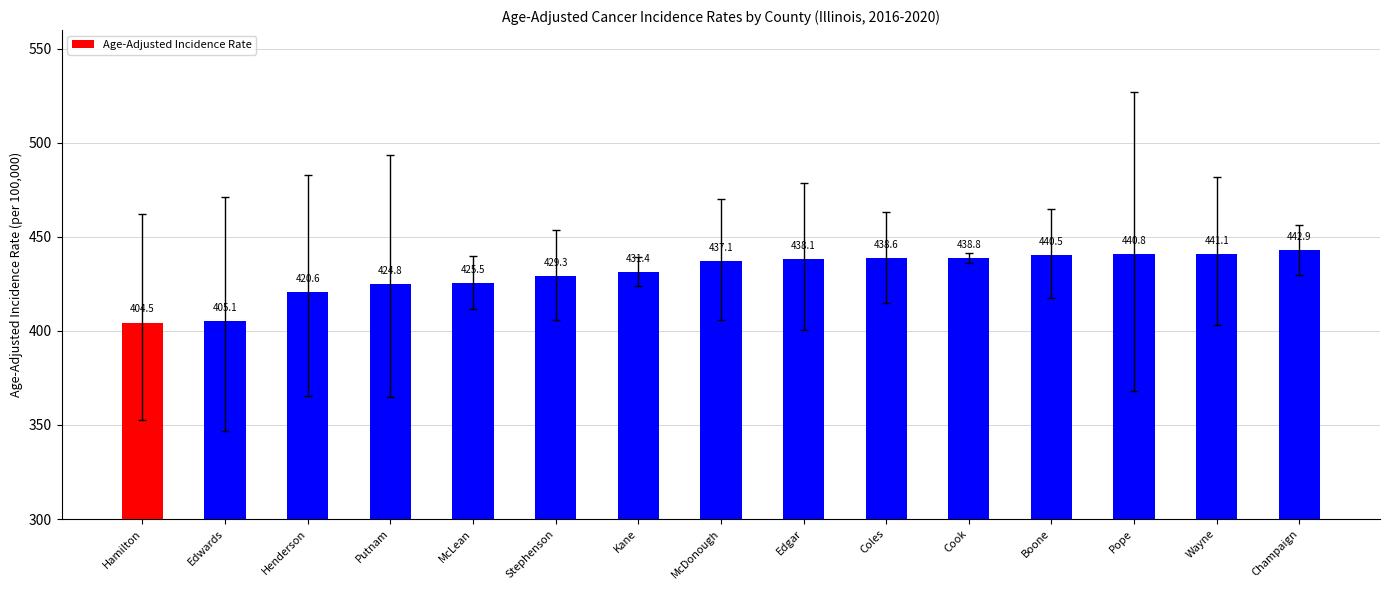

Reading left to right, extract all data points from this chart.

Hamilton=404.5	Edwards=405.1	Henderson=420.6	Putnam=424.8	McLean=425.5	Stephenson=429.3	Kane=431.4	McDonough=437.1	Edgar=438.1	Coles=438.6	Cook=438.8	Boone=440.5	Pope=440.8	Wayne=441.1	Champaign=442.9